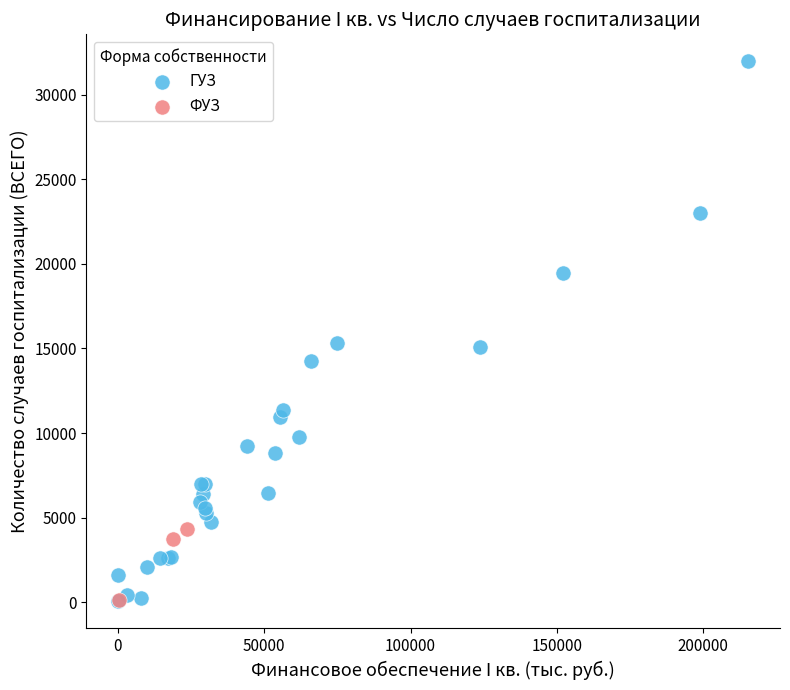

Which series reaches the maximum Y coordinate?

ГУЗ